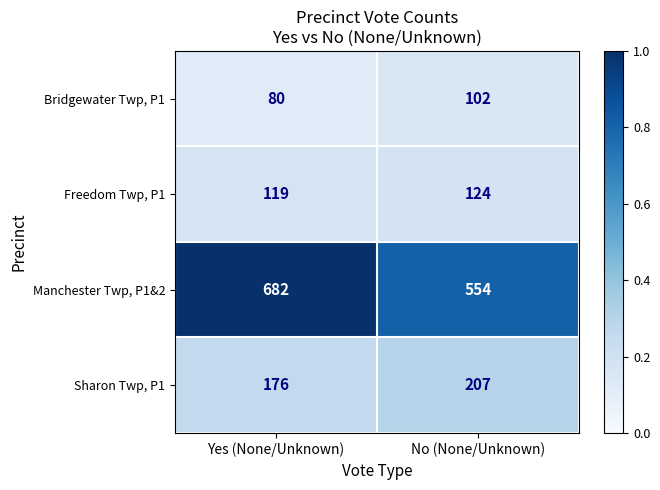

Read the Freedom Twp, P1 value at Yes (None/Unknown).

119